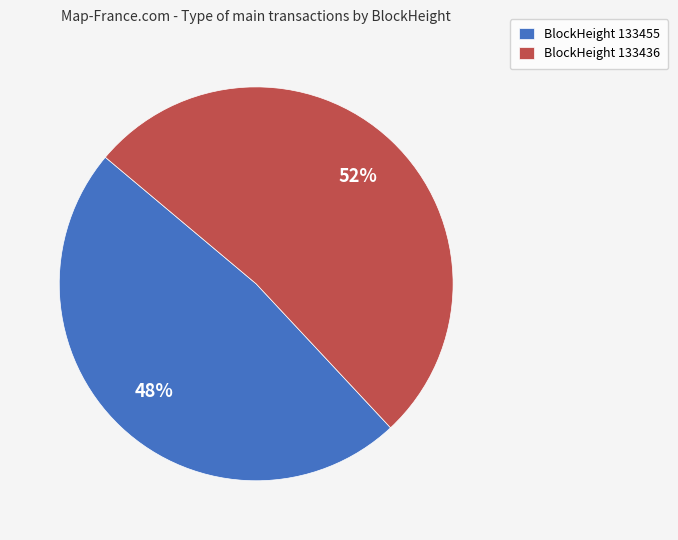

Between BlockHeight 133455 and BlockHeight 133436, which is larger?

BlockHeight 133436